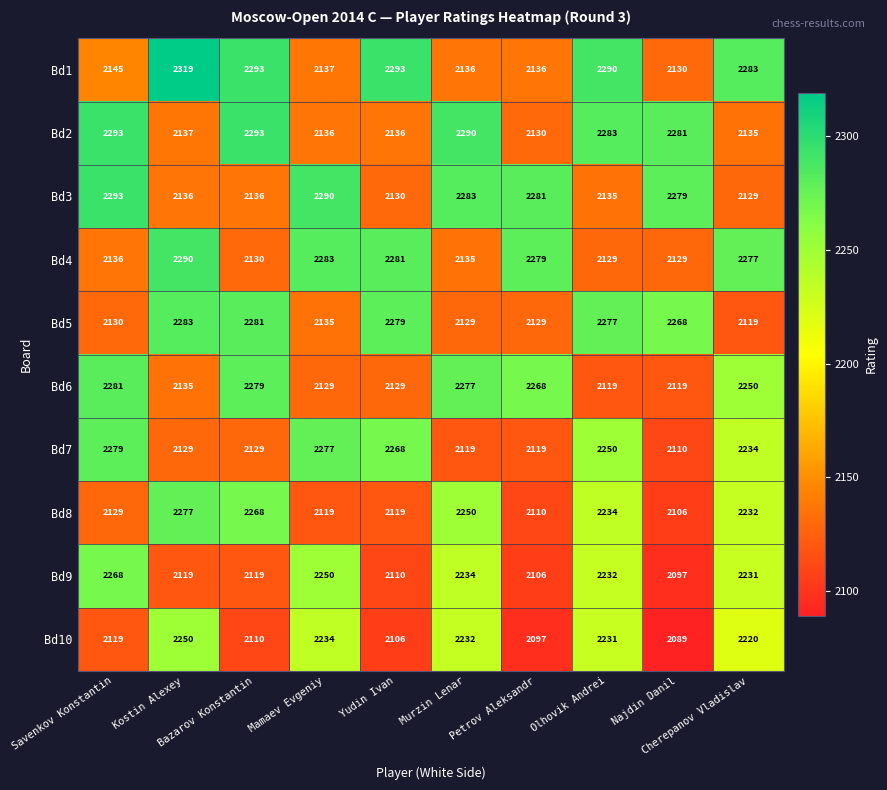

Between Savenkov Konstantin and Petrov Aleksandr, which series saw the biggest shift?

Bd2